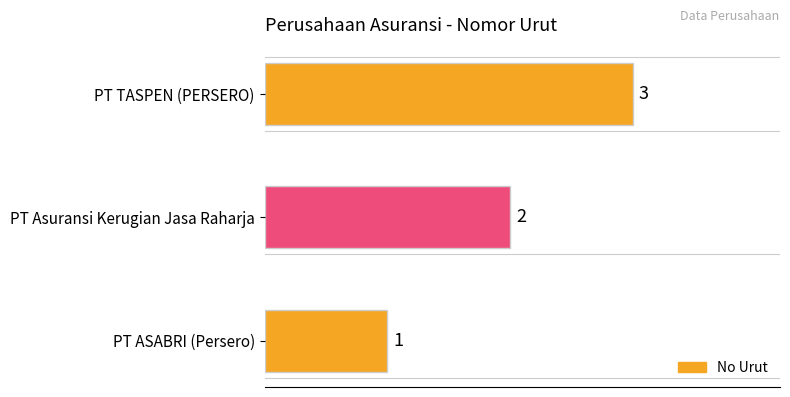

Is it true that the value at PT ASABRI (Persero) is 1?

True